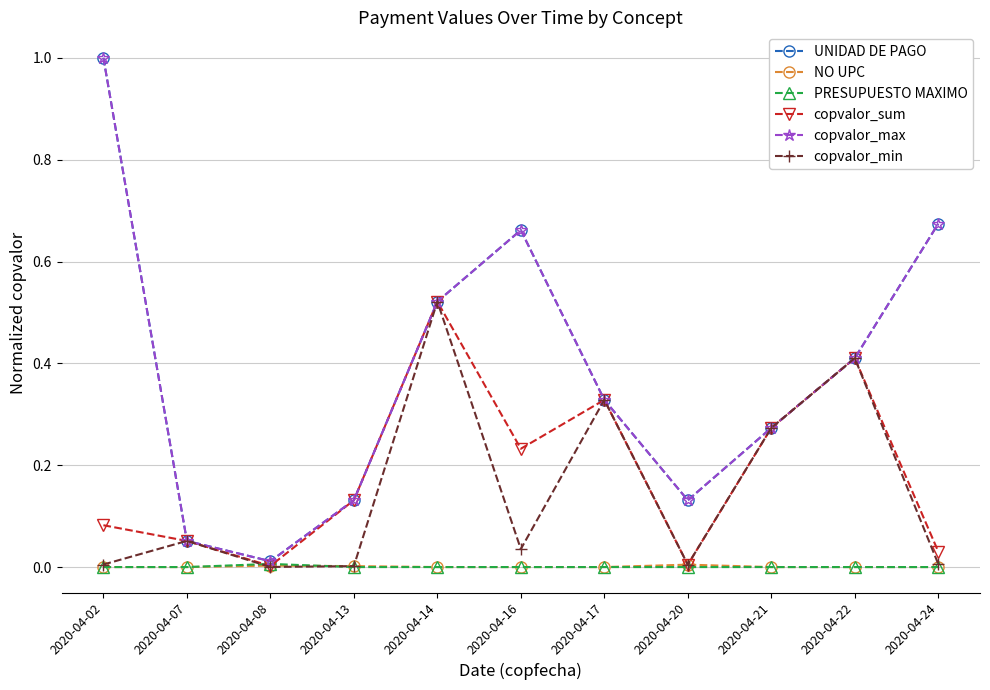

The value of NO UPC at 2020-04-22 is 0.0. True or false?

True